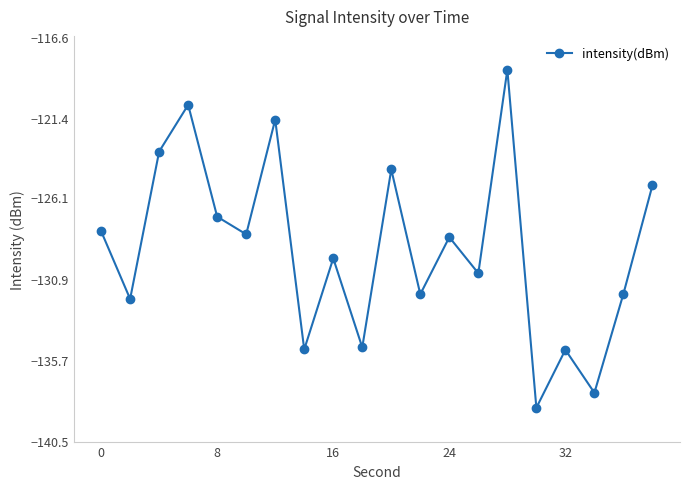

How many interior local valleys (lower than both neighbors) does the data have?

8